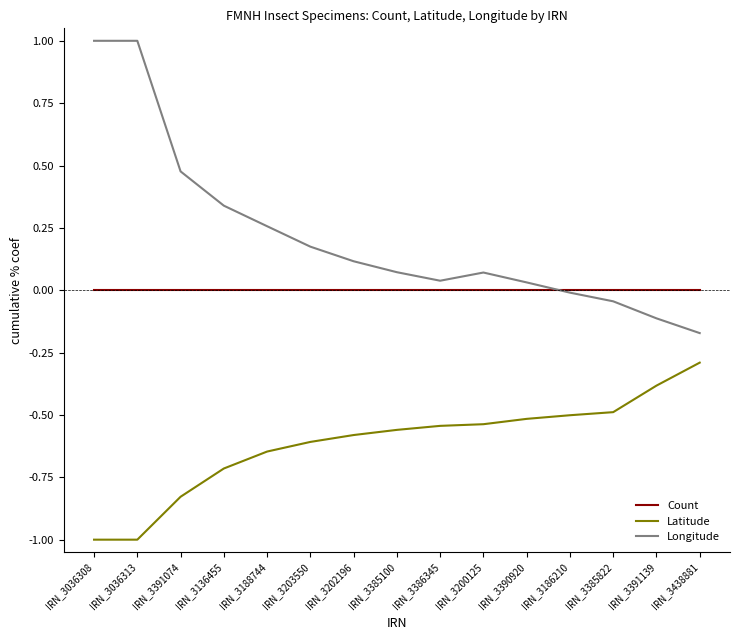

What is the smallest value displayed?

-1.0